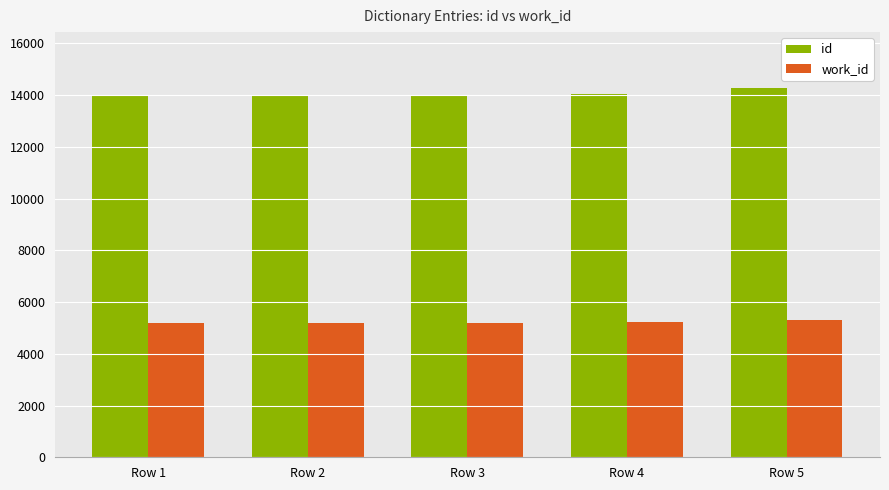

What is the difference between the second highest and minimum values in the id series?

62